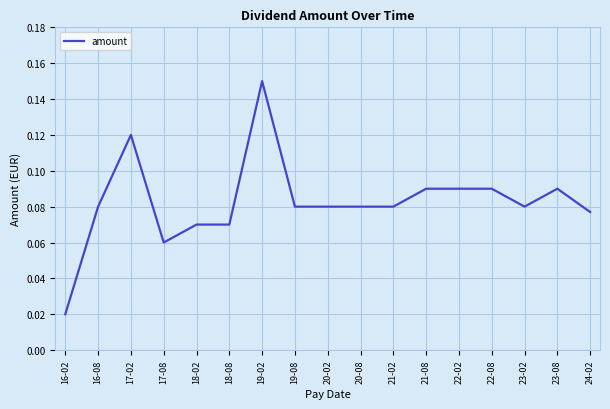

True or false: the data shows 0.0 at 17-08.

False